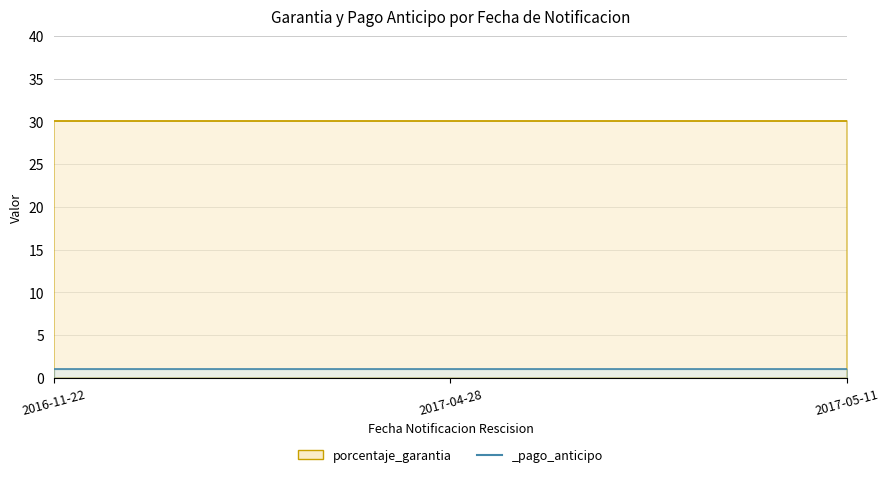

Reading left to right, extract all data points from this chart.

porcentaje_garantia: 30	30	30
_pago_anticipo: 1	1	1